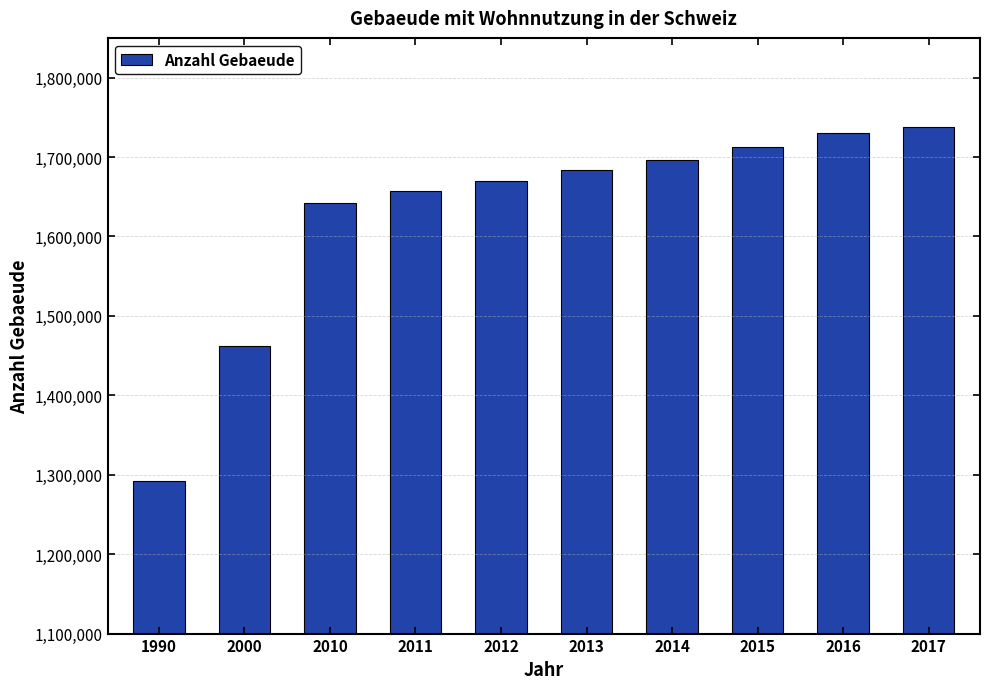

What is the difference between the values at 2014 and 2013?

12462